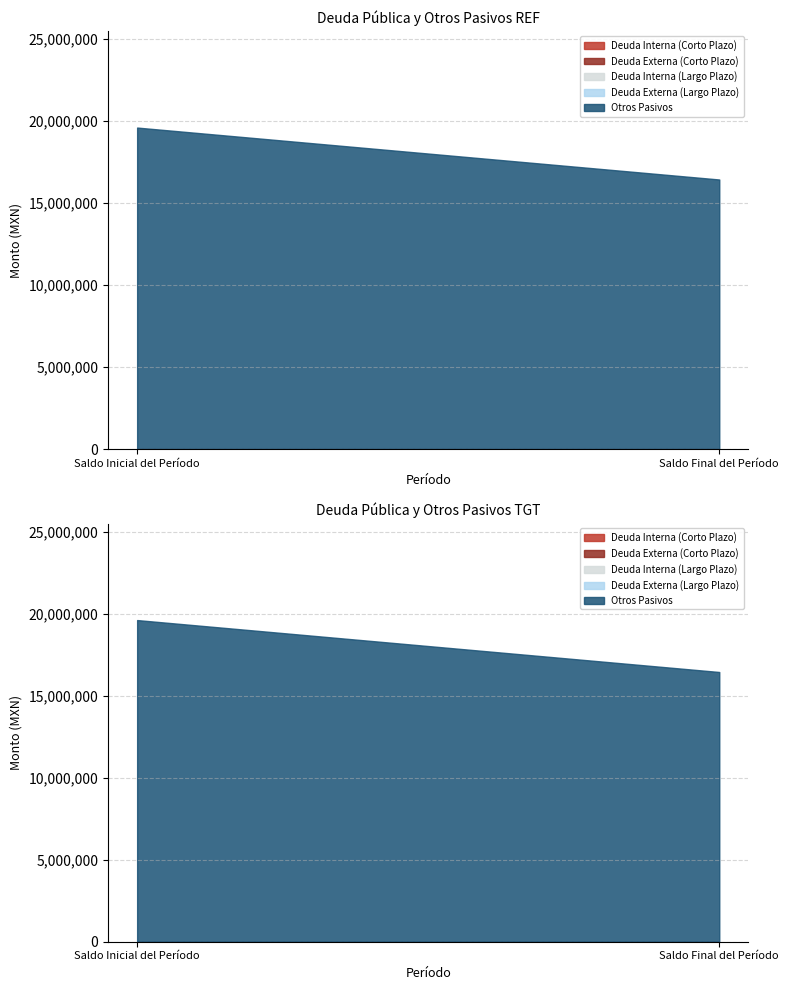

Which series has the widest spread of values?

Otros Pasivos